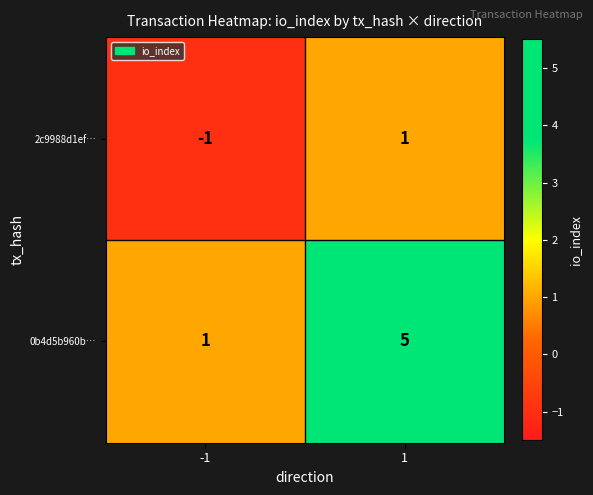

The value of 2c9988d1ef… at -1 is -2. True or false?

False